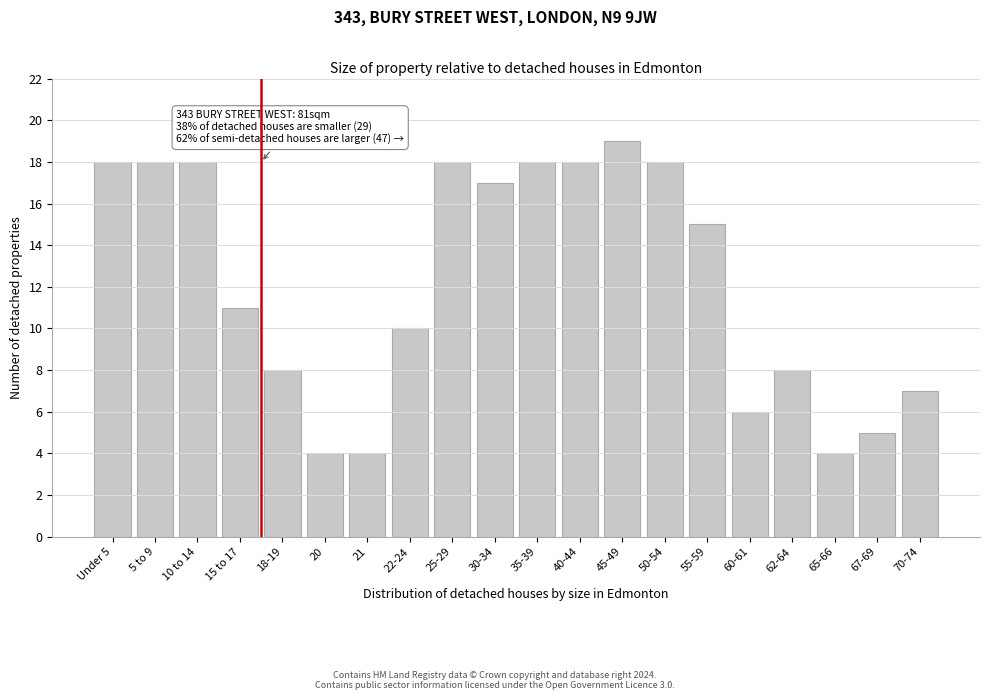

Reading left to right, extract all data points from this chart.

Under 5=18	5 to 9=18	10 to 14=18	15 to 17=11	18-19=8	20=4	21=4	22-24=10	25-29=18	30-34=17	35-39=18	40-44=18	45-49=19	50-54=18	55-59=15	60-61=6	62-64=8	65-66=4	67-69=5	70-74=7